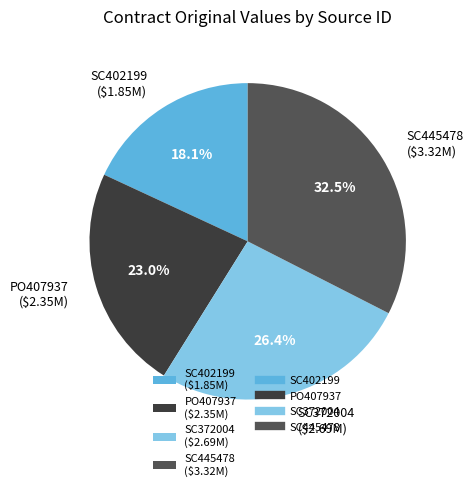

Does SC372004 represent more than half of the total?

No